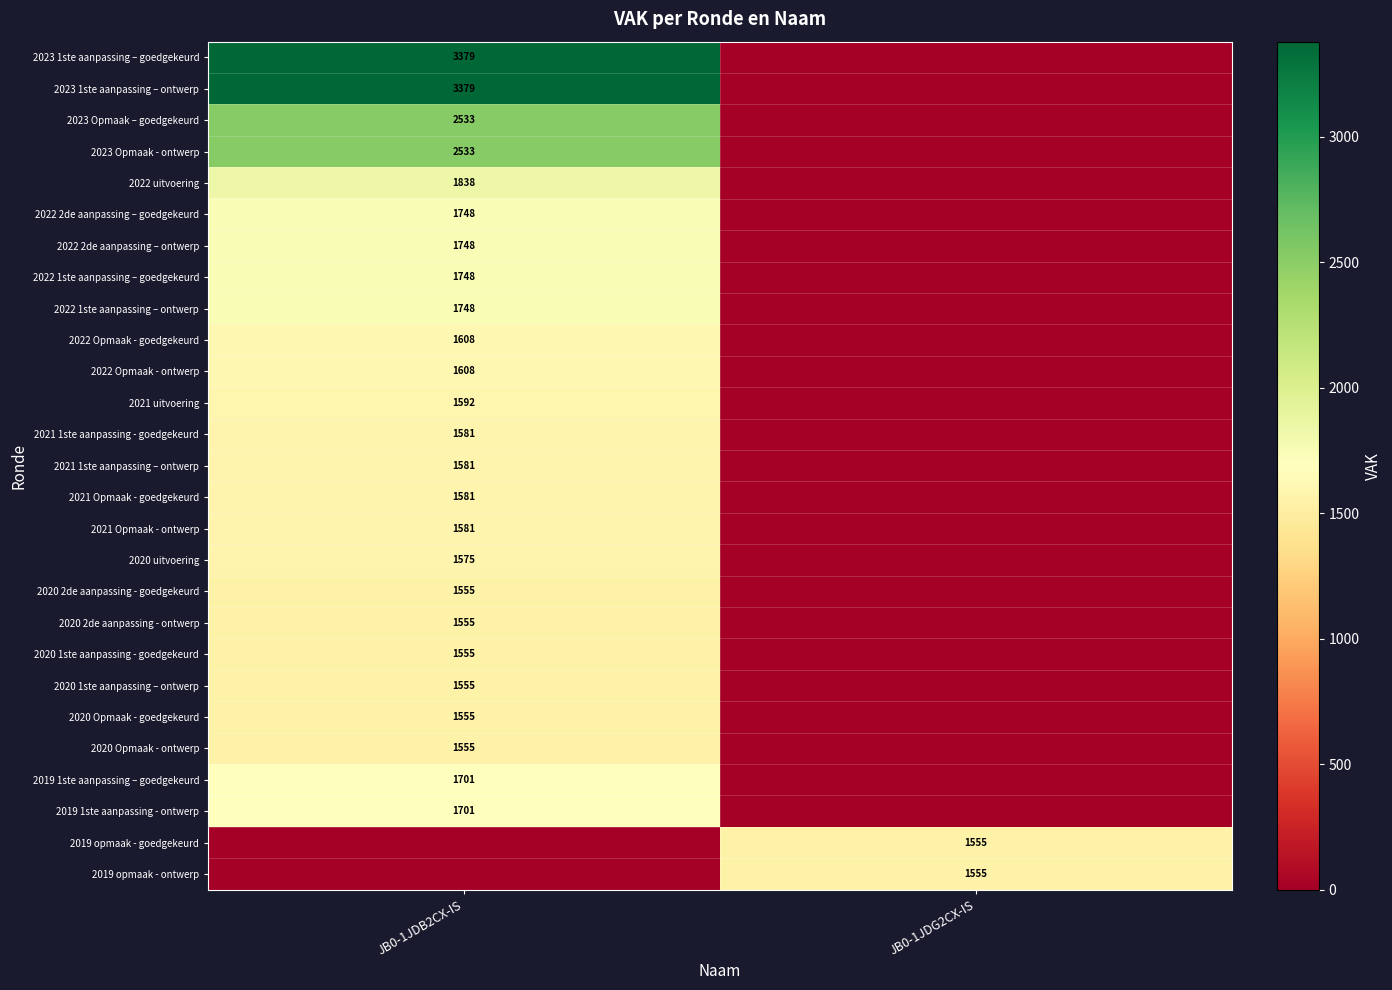

True or false: 2019 1ste aanpassing - ontwerp has a value of 665 at JB0-1JDB2CX-IS.

False